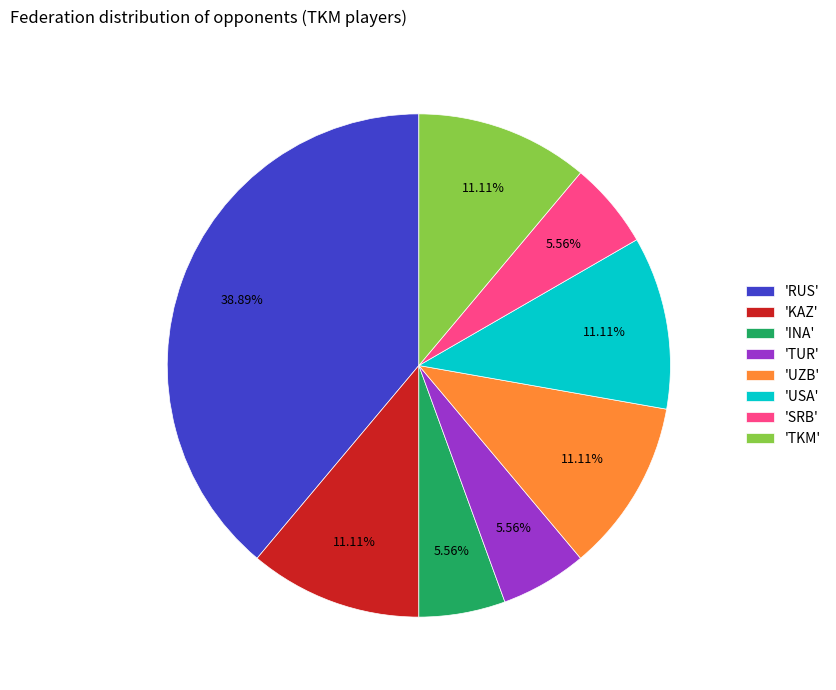

What is the largest slice in the pie chart?

'RUS'